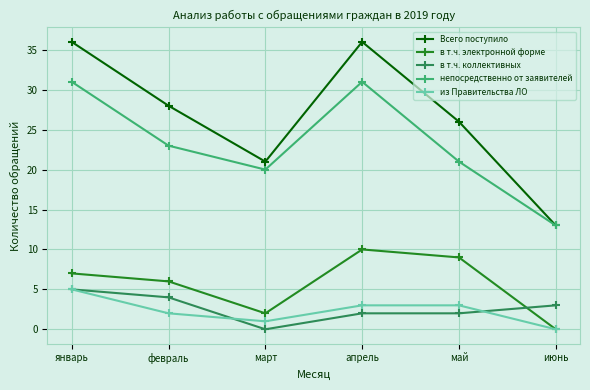

What is the label of the 2nd point from the right?

май